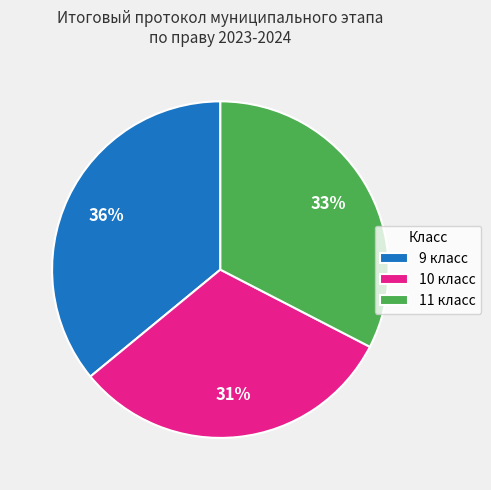

Approximately how many times larger is the value at 10 класс compared to 9 класс?

0.9